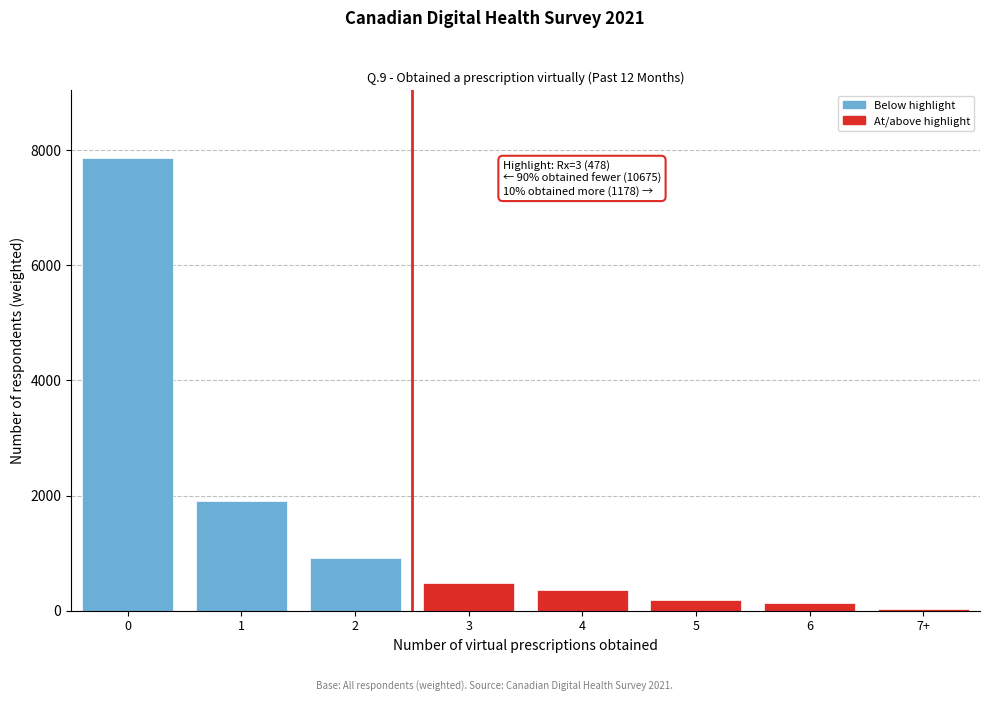

Reading left to right, transcribe all the data shown in this chart.

7861.3	1904.9	908.7	477.9	362.4	179.5	129.4	29.1